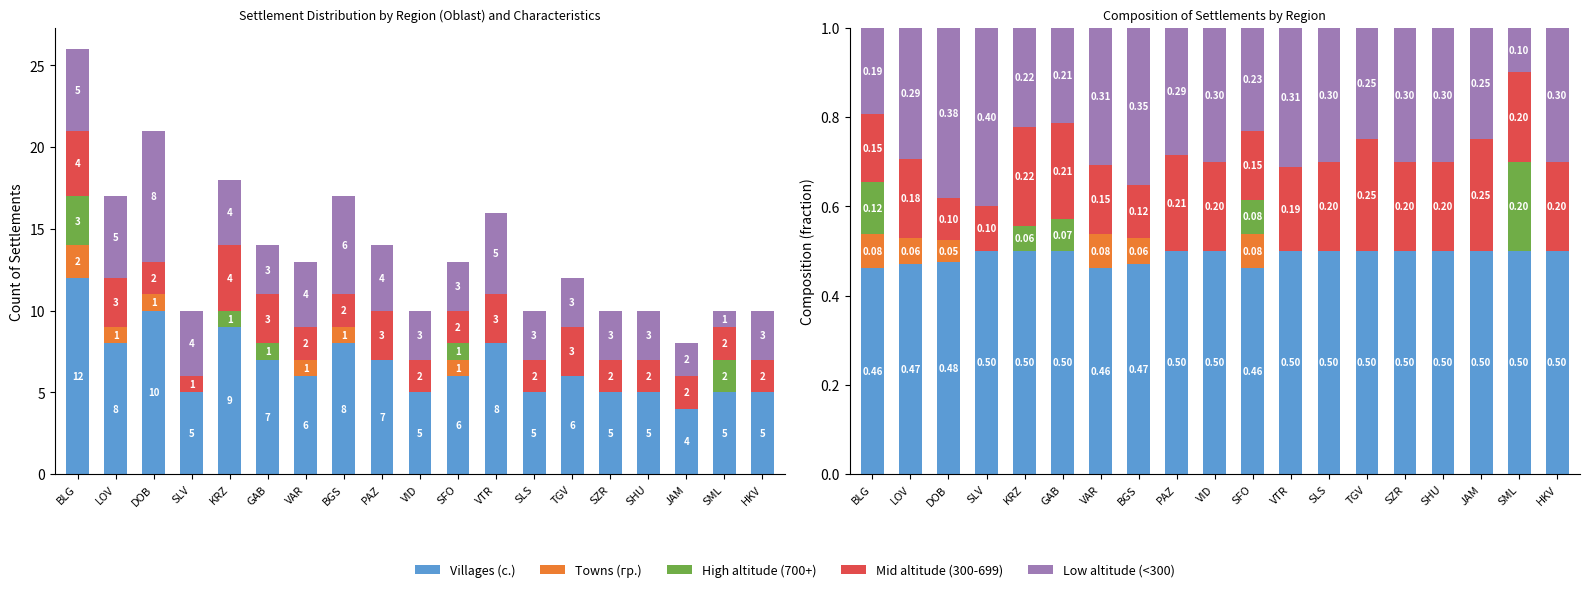

What is the difference between the highest and lowest values at DOB?

0.5